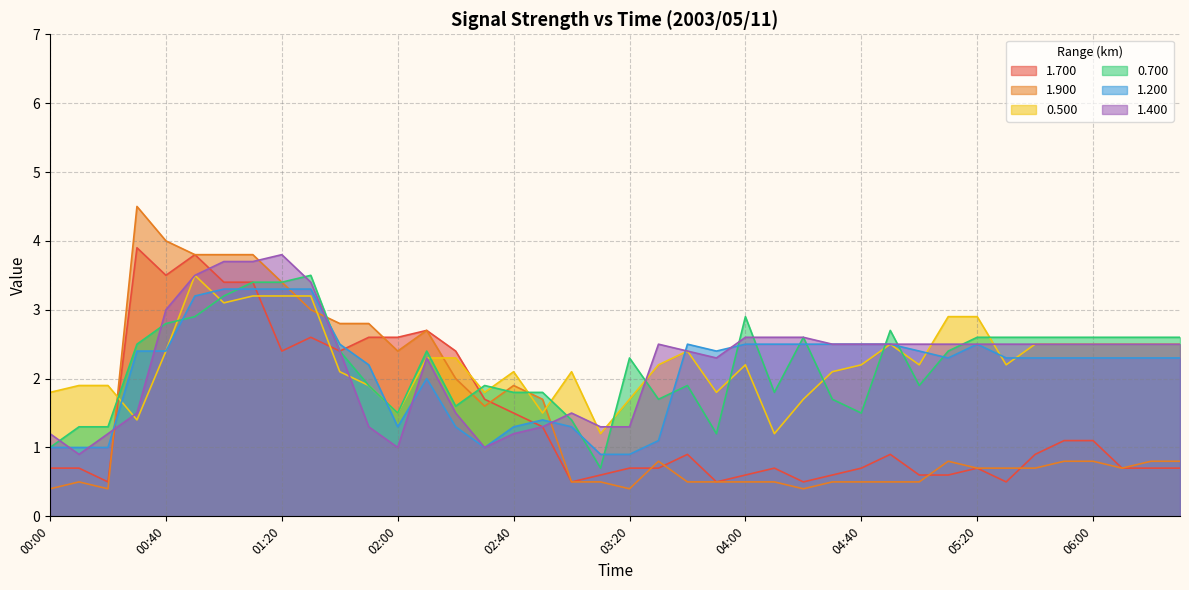

The 0.700 series shows 1.8 at 04:10. True or false?

True